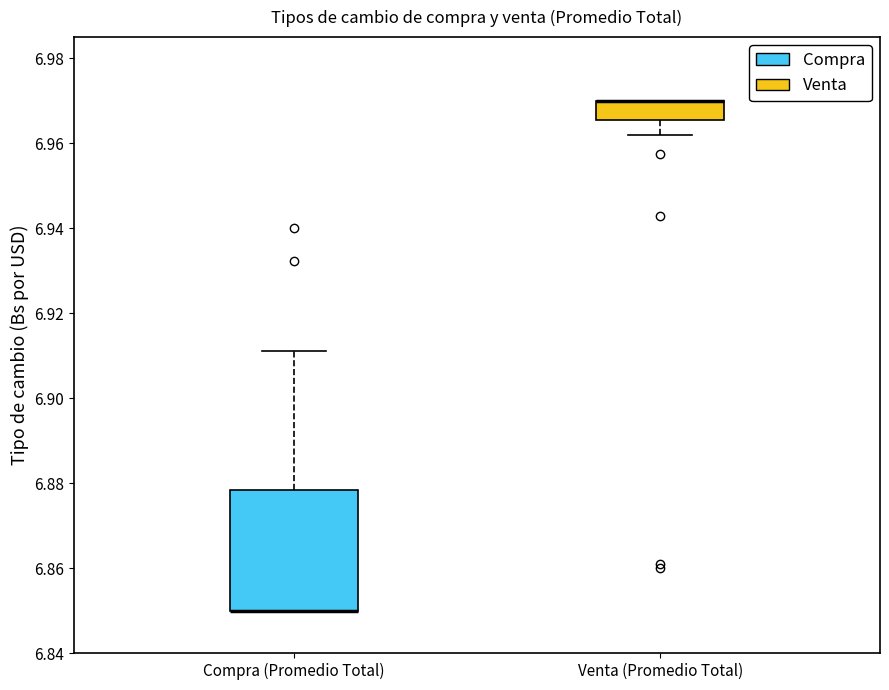

Where does the lower whisker of the box for Venta (Promedio Total) end on the y-axis? The values are not printed on the chart, so give them approximately, as read against the axis.

6.962